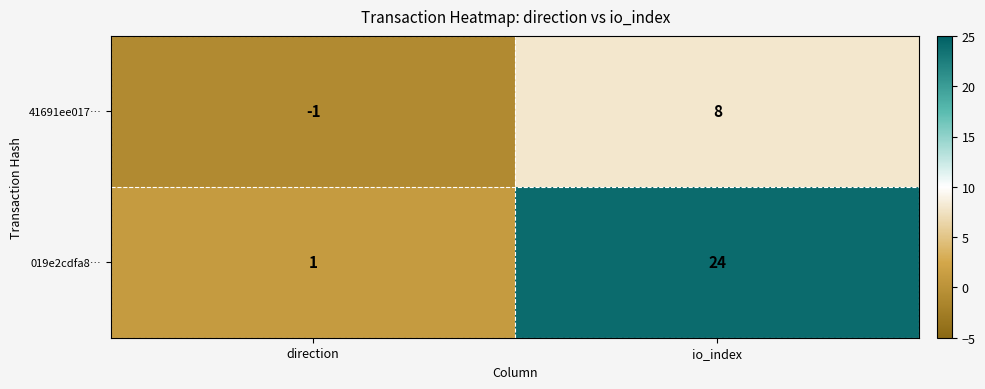

The 41691ee017… series shows -1 at direction. True or false?

True